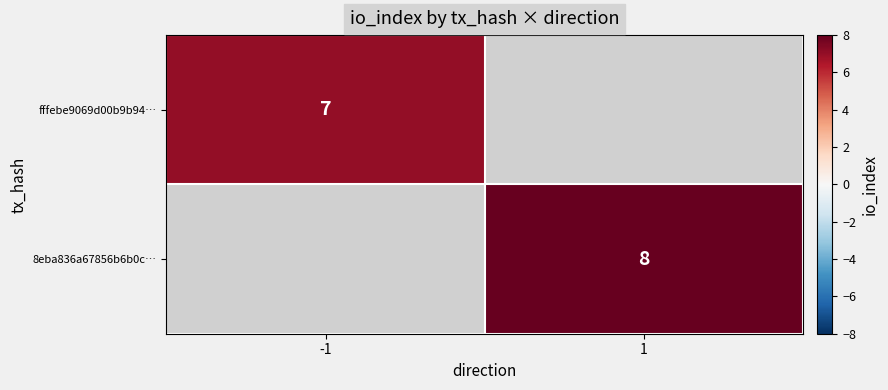

Is it true that 8eba836a67856b6b0c… equals 8 at 1?

True